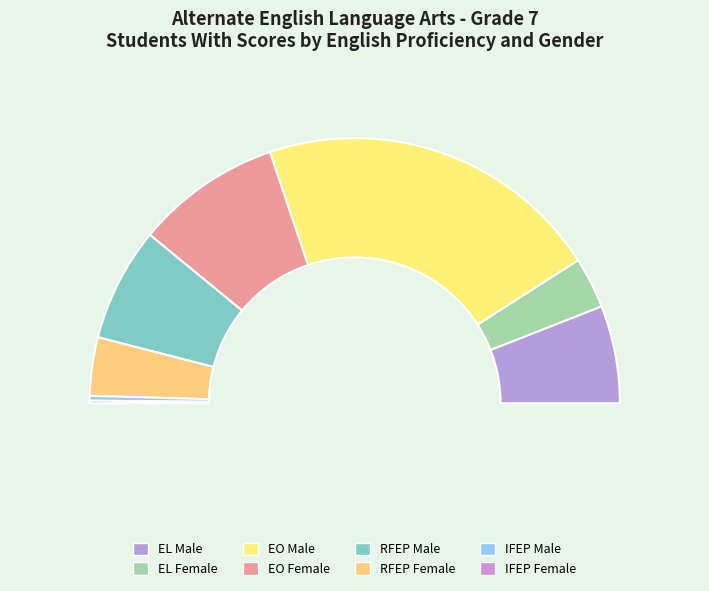

Does EL Female represent more than half of the total?

No